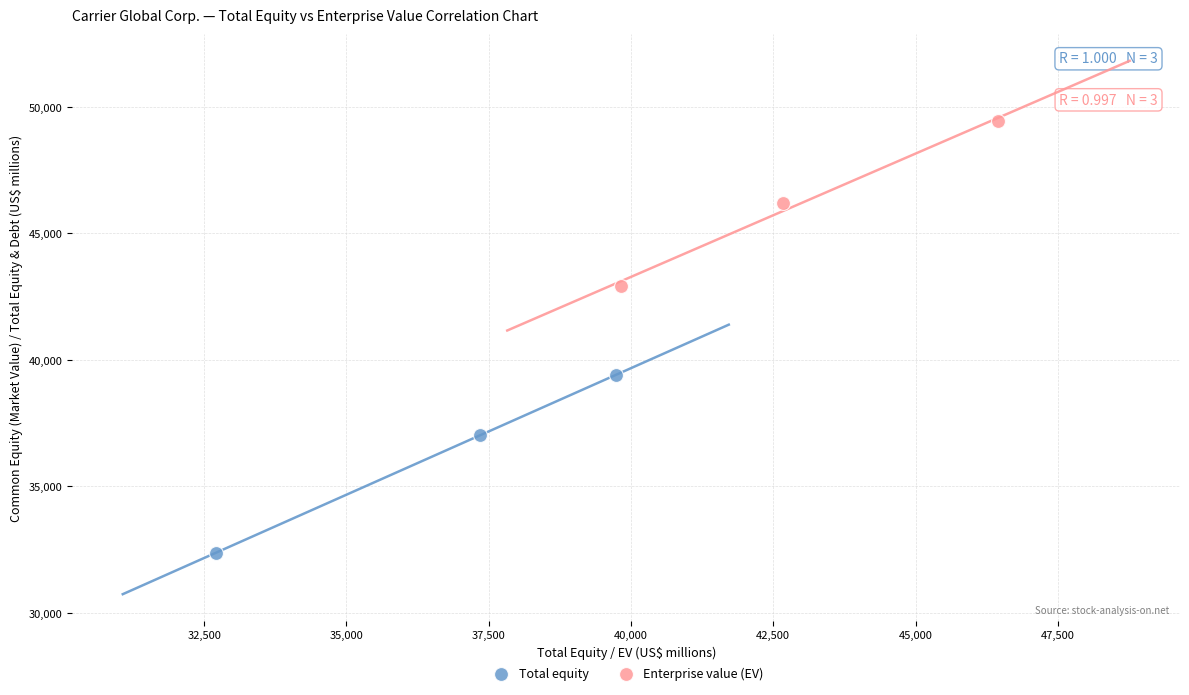

Which series has the largest Y range (max minus min)?

Total equity